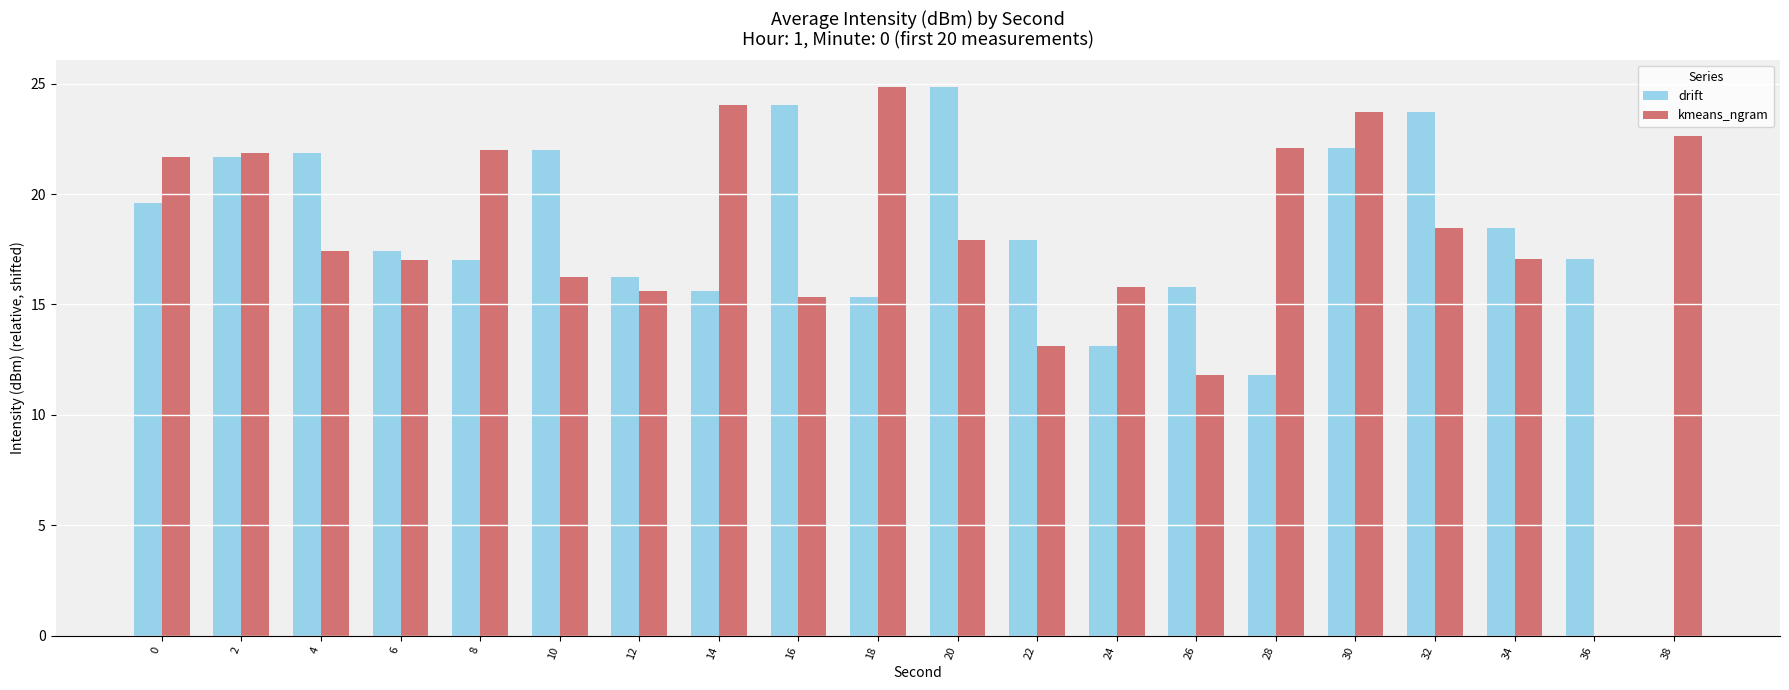

At which category is the sum across all series the highest?

30